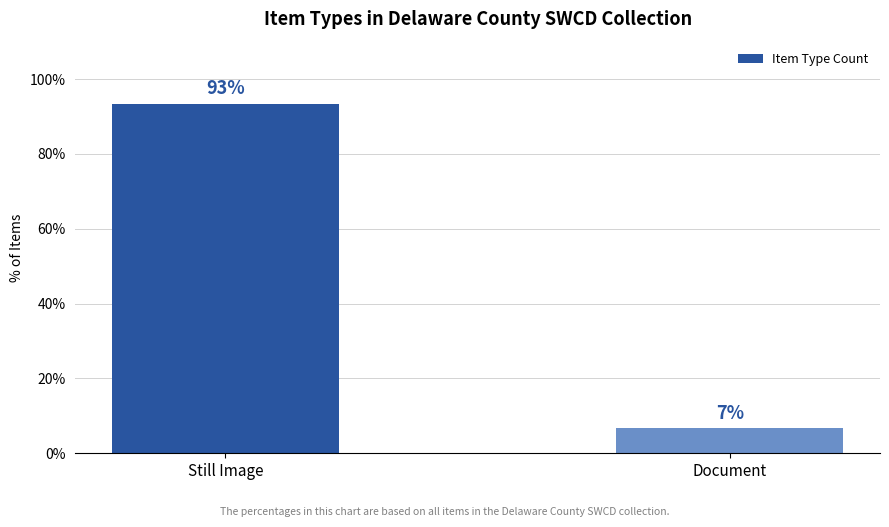

Which label corresponds to the largest value in the chart?

Still Image